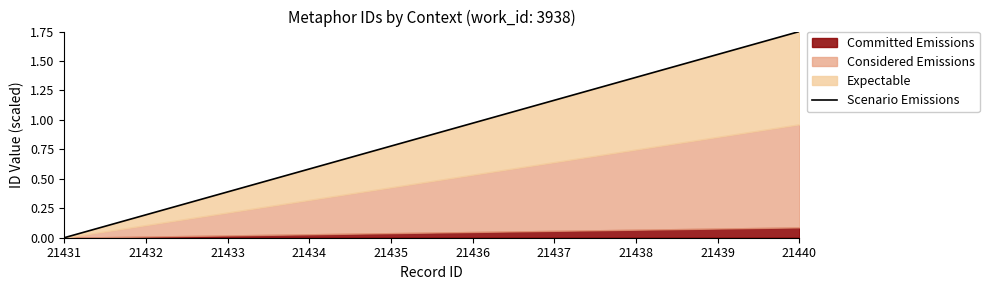

The value at 21438 is 1.4. True or false?

True